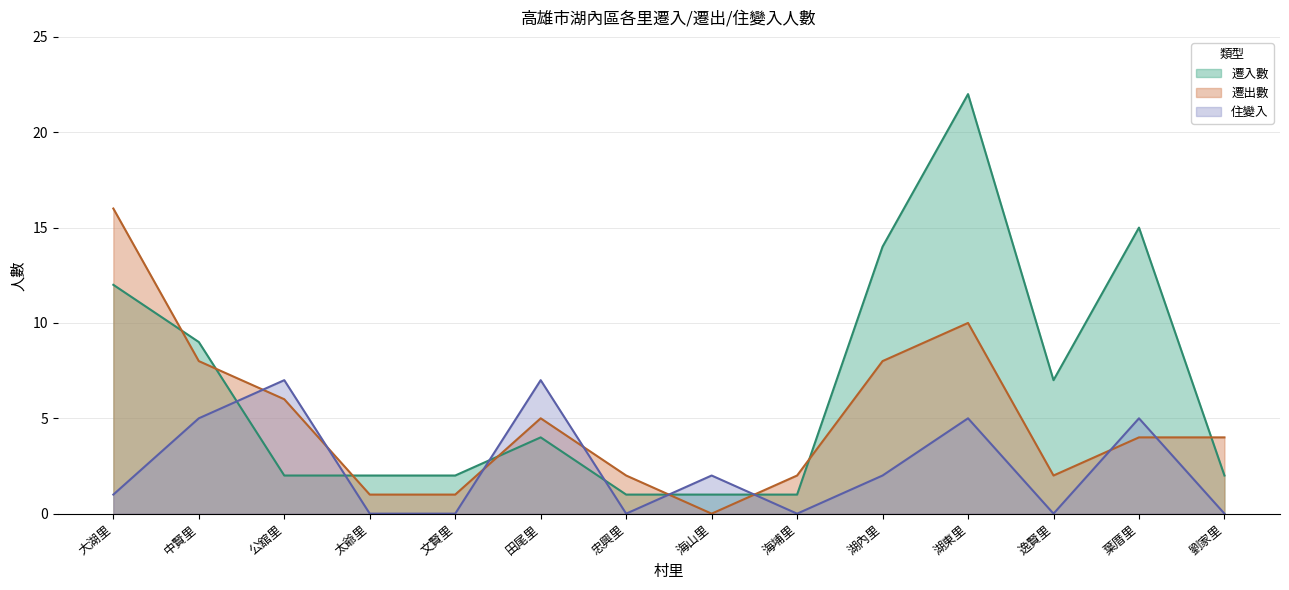

What is the value of the 遷入數 point at the 12th from the left?

7